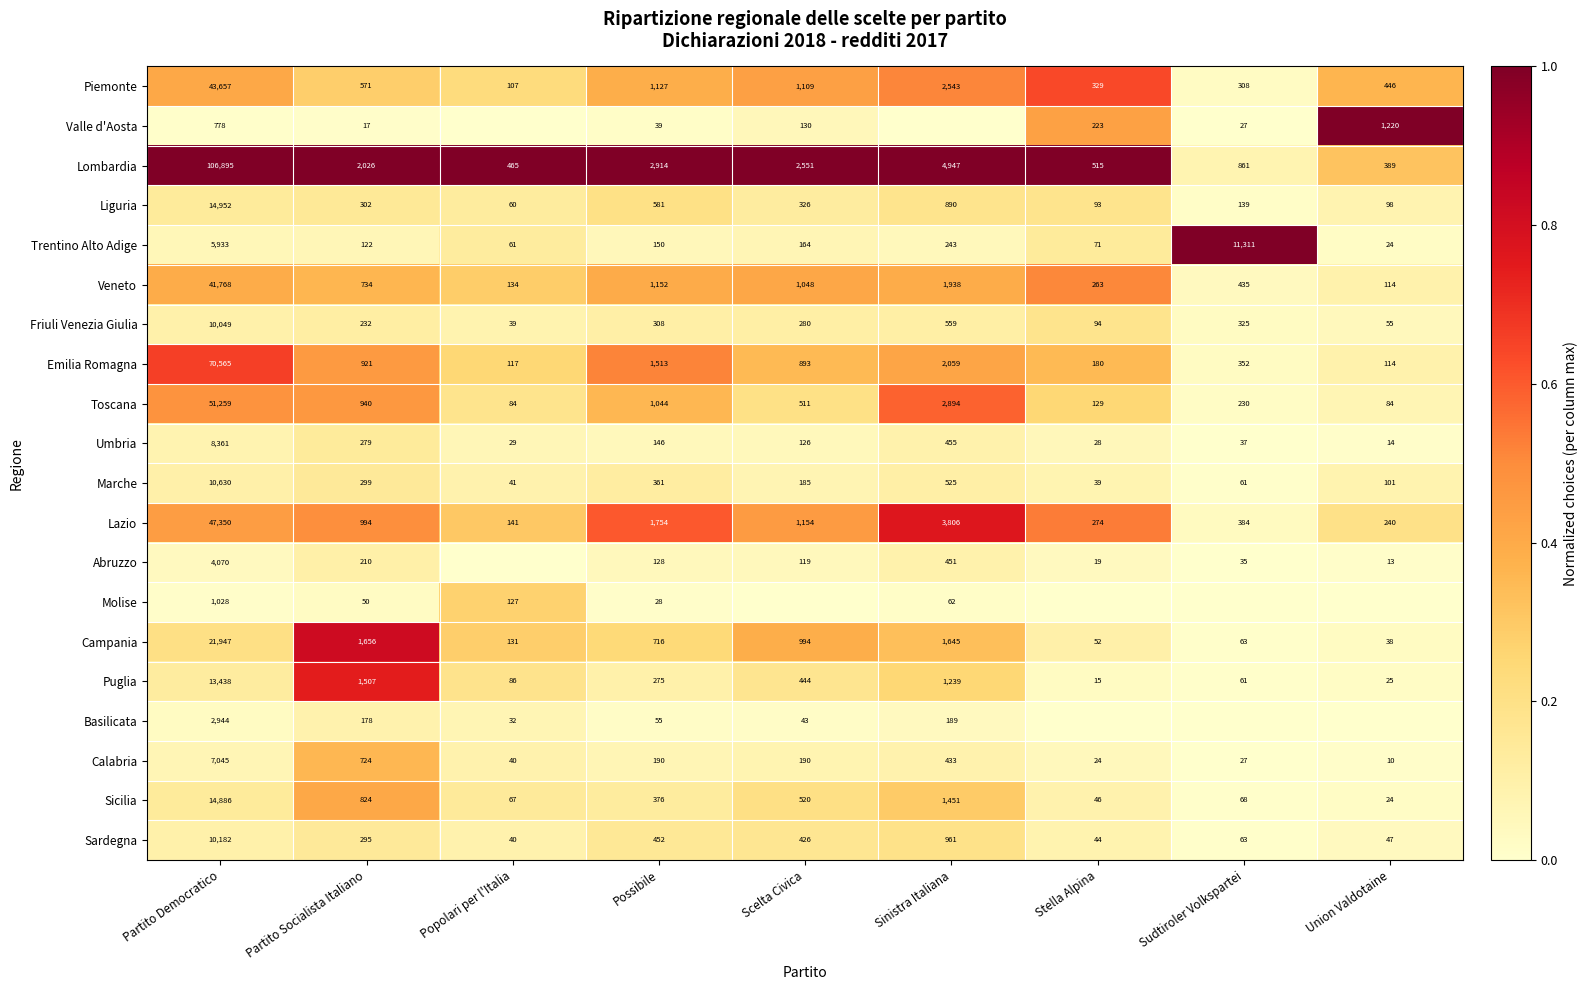

What is the spread (max minus min) of values at Stella Alpina?

1.0